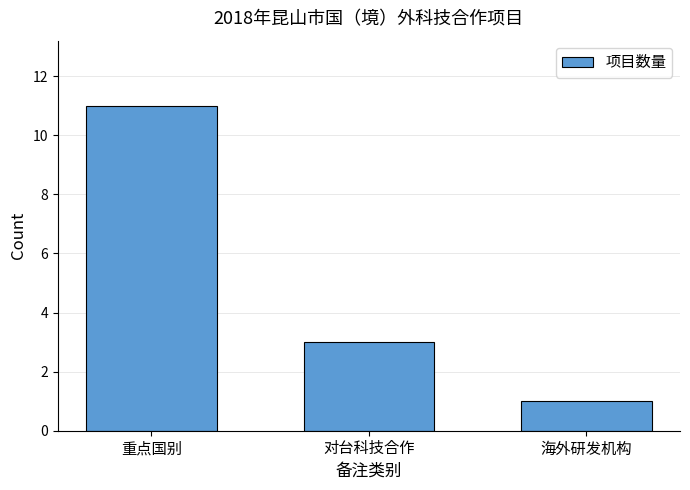

How many values are between 1 and 11?

3